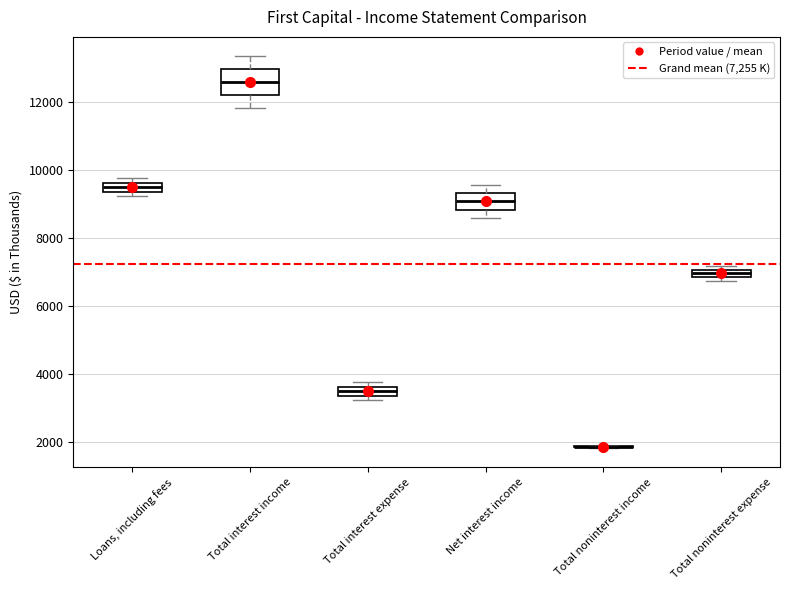

Which box is the tallest, from its lower edge to its upper edge?

Total interest income